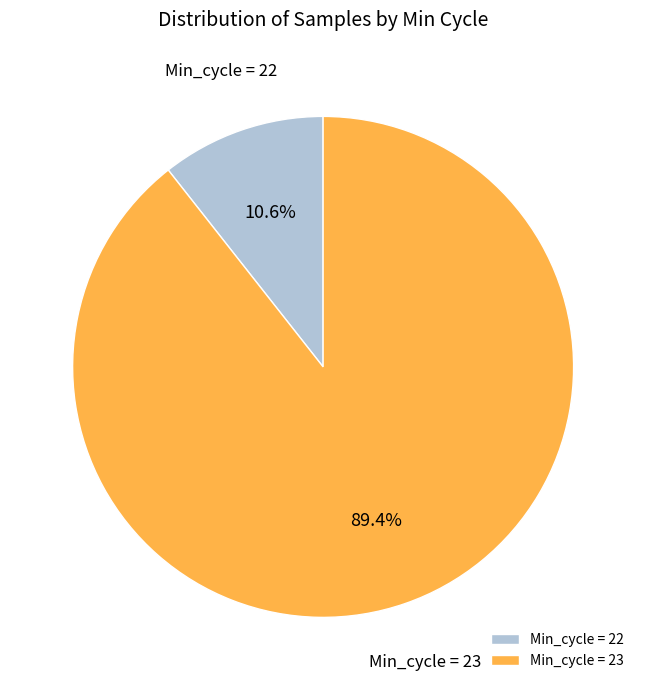

Combined, what portion of the pie is Min_cycle = 23 and Min_cycle = 22?

100.0%